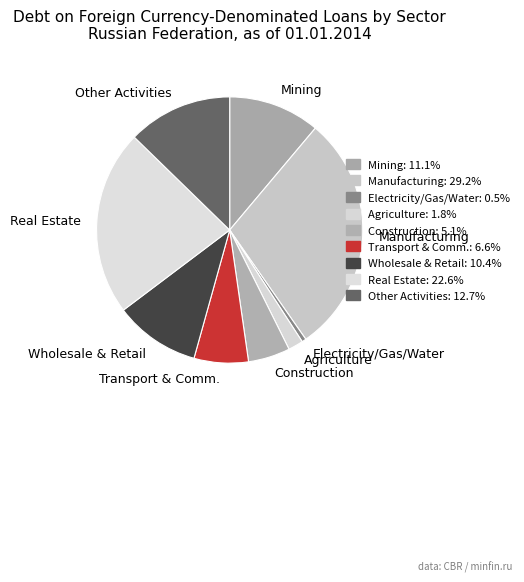

Is there a majority slice in this chart?

No